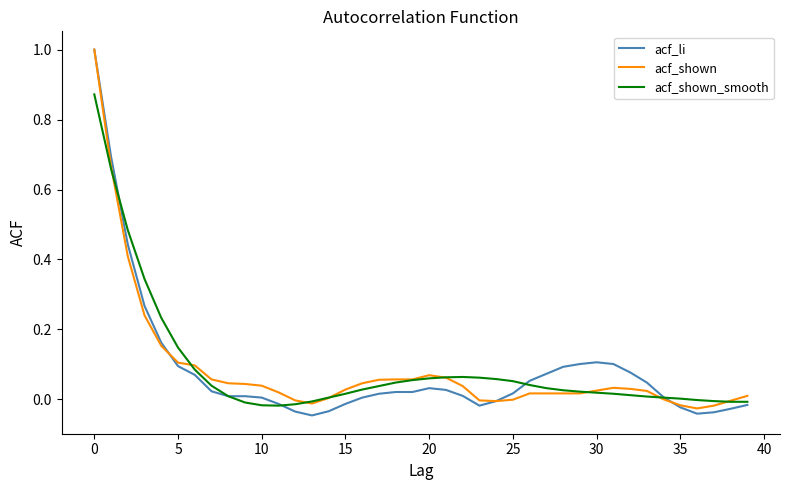

What is the highest value of the acf_li series?

1.0